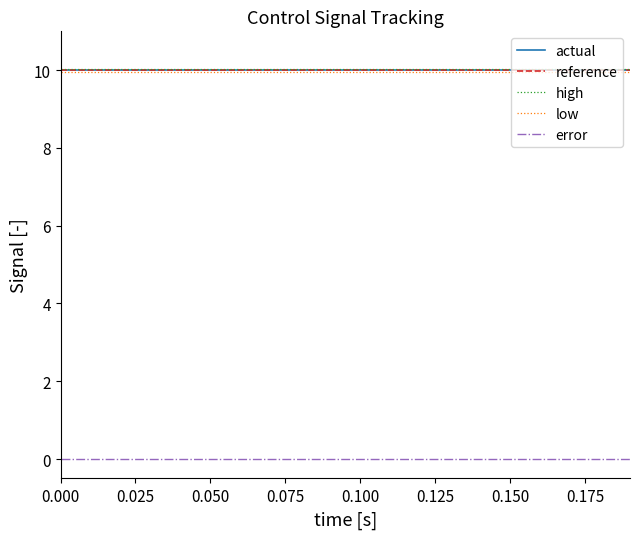

Is this an area chart (filled region under the line)?

No